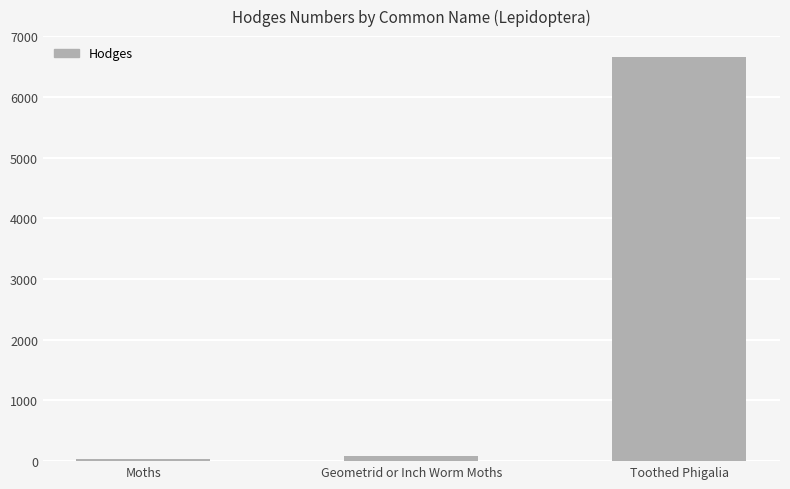

What is the value of the 1st bar from the left?

29.0